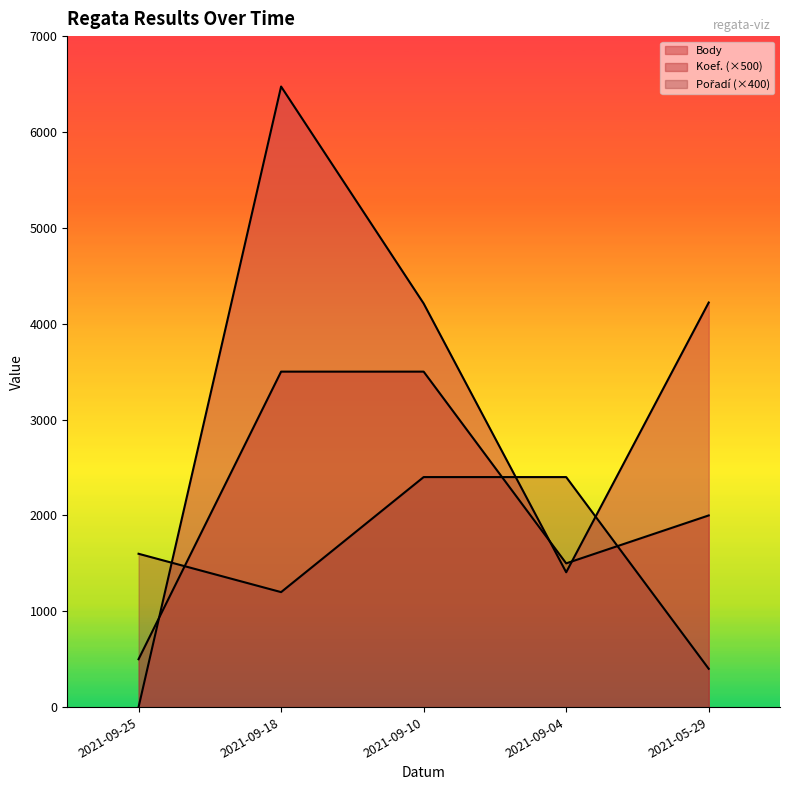

Reading left to right, transcribe all the data shown in this chart.

Body: 0	6474	4211	1407	4221
Koef.: 500	3500	3500	1500	2000
Pořadí: 1600	1200	2400	2400	400